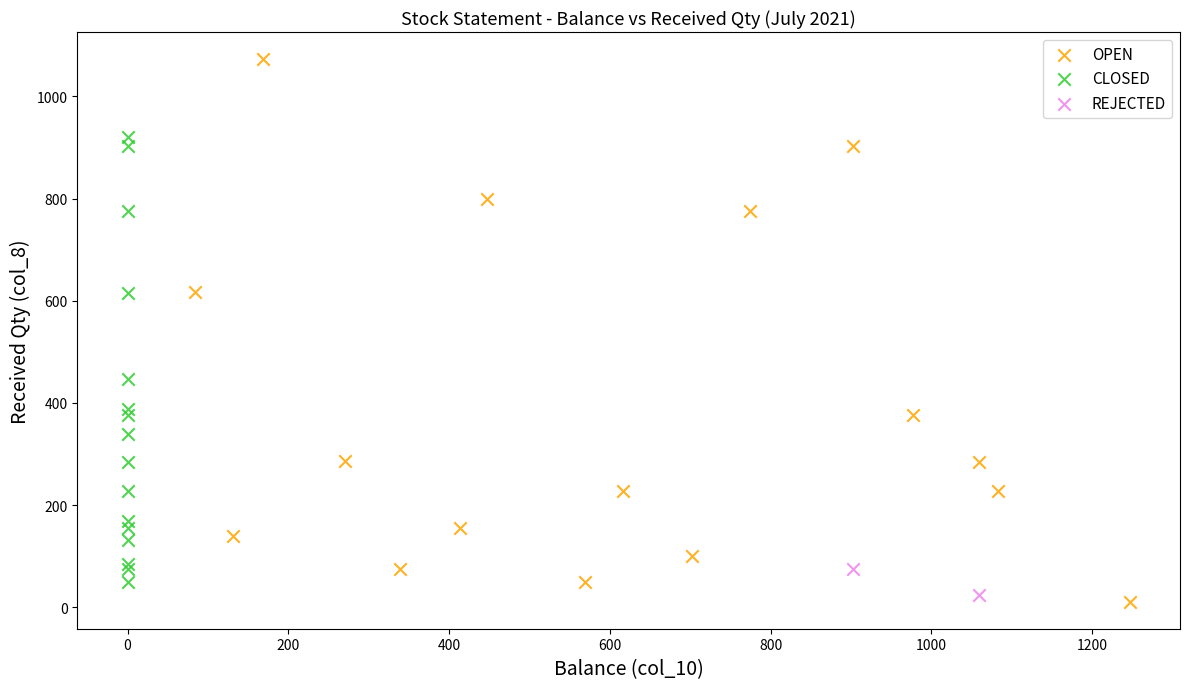

What are all the series names shown in the legend?

OPEN, CLOSED, REJECTED